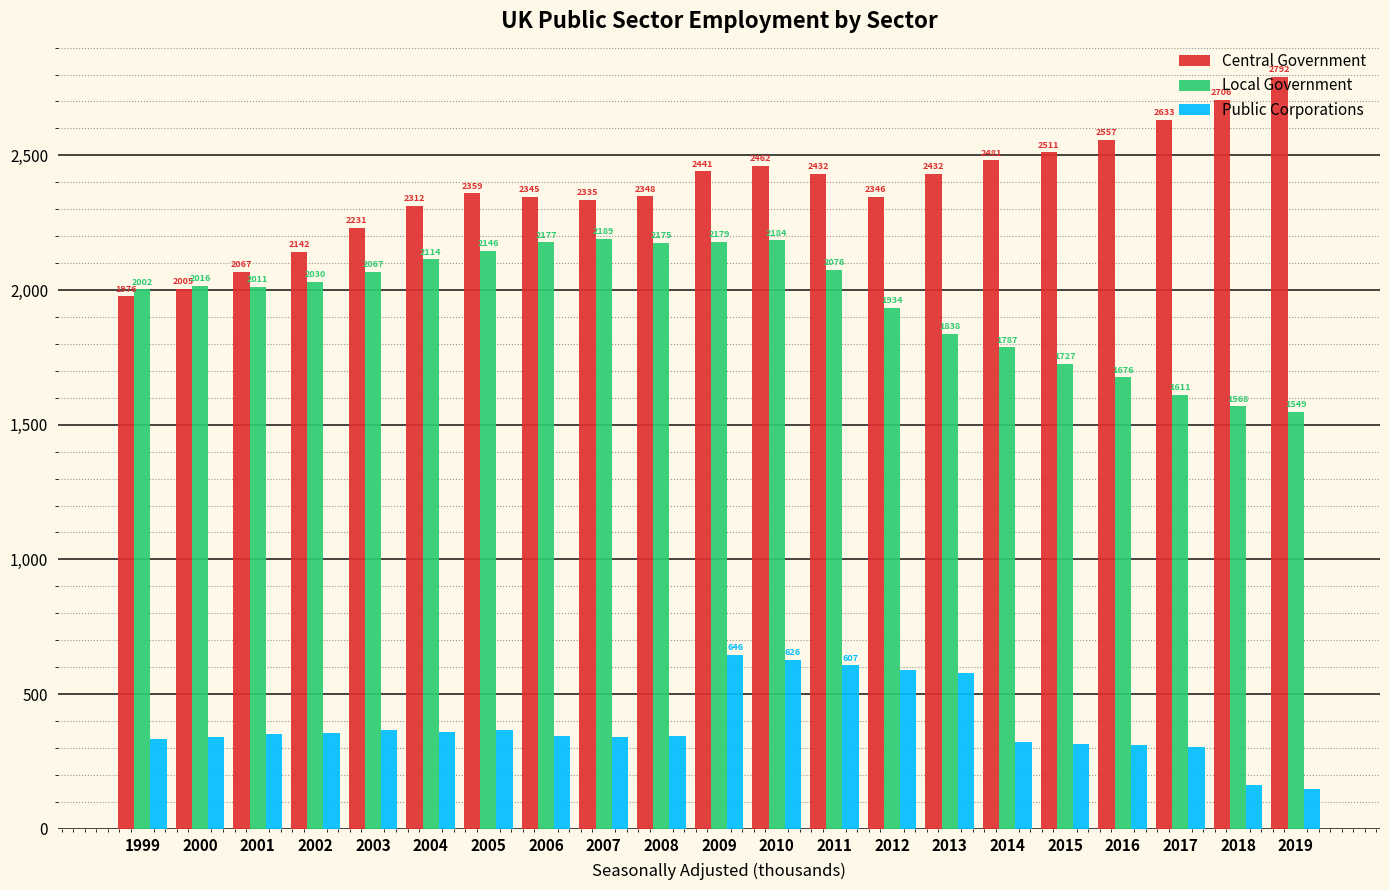

Reading left to right, what are all the values shown in this chart?

Central Government: 1999=1976	2000=2005	2001=2067	2002=2142	2003=2231	2004=2312	2005=2359	2006=2345	2007=2335	2008=2348	2009=2441	2010=2462	2011=2432	2012=2346	2013=2432	2014=2481	2015=2511	2016=2557	2017=2633	2018=2706	2019=2792
Local Government: 1999=2002	2000=2016	2001=2011	2002=2030	2003=2067	2004=2114	2005=2146	2006=2177	2007=2189	2008=2175	2009=2179	2010=2184	2011=2076	2012=1934	2013=1838	2014=1787	2015=1727	2016=1676	2017=1611	2018=1568	2019=1549
Public Corporations: 1999=332	2000=340	2001=351	2002=357	2003=365	2004=359	2005=366	2006=345	2007=339	2008=345	2009=646	2010=626	2011=607	2012=589	2013=577	2014=323	2015=314	2016=312	2017=303	2018=161	2019=147